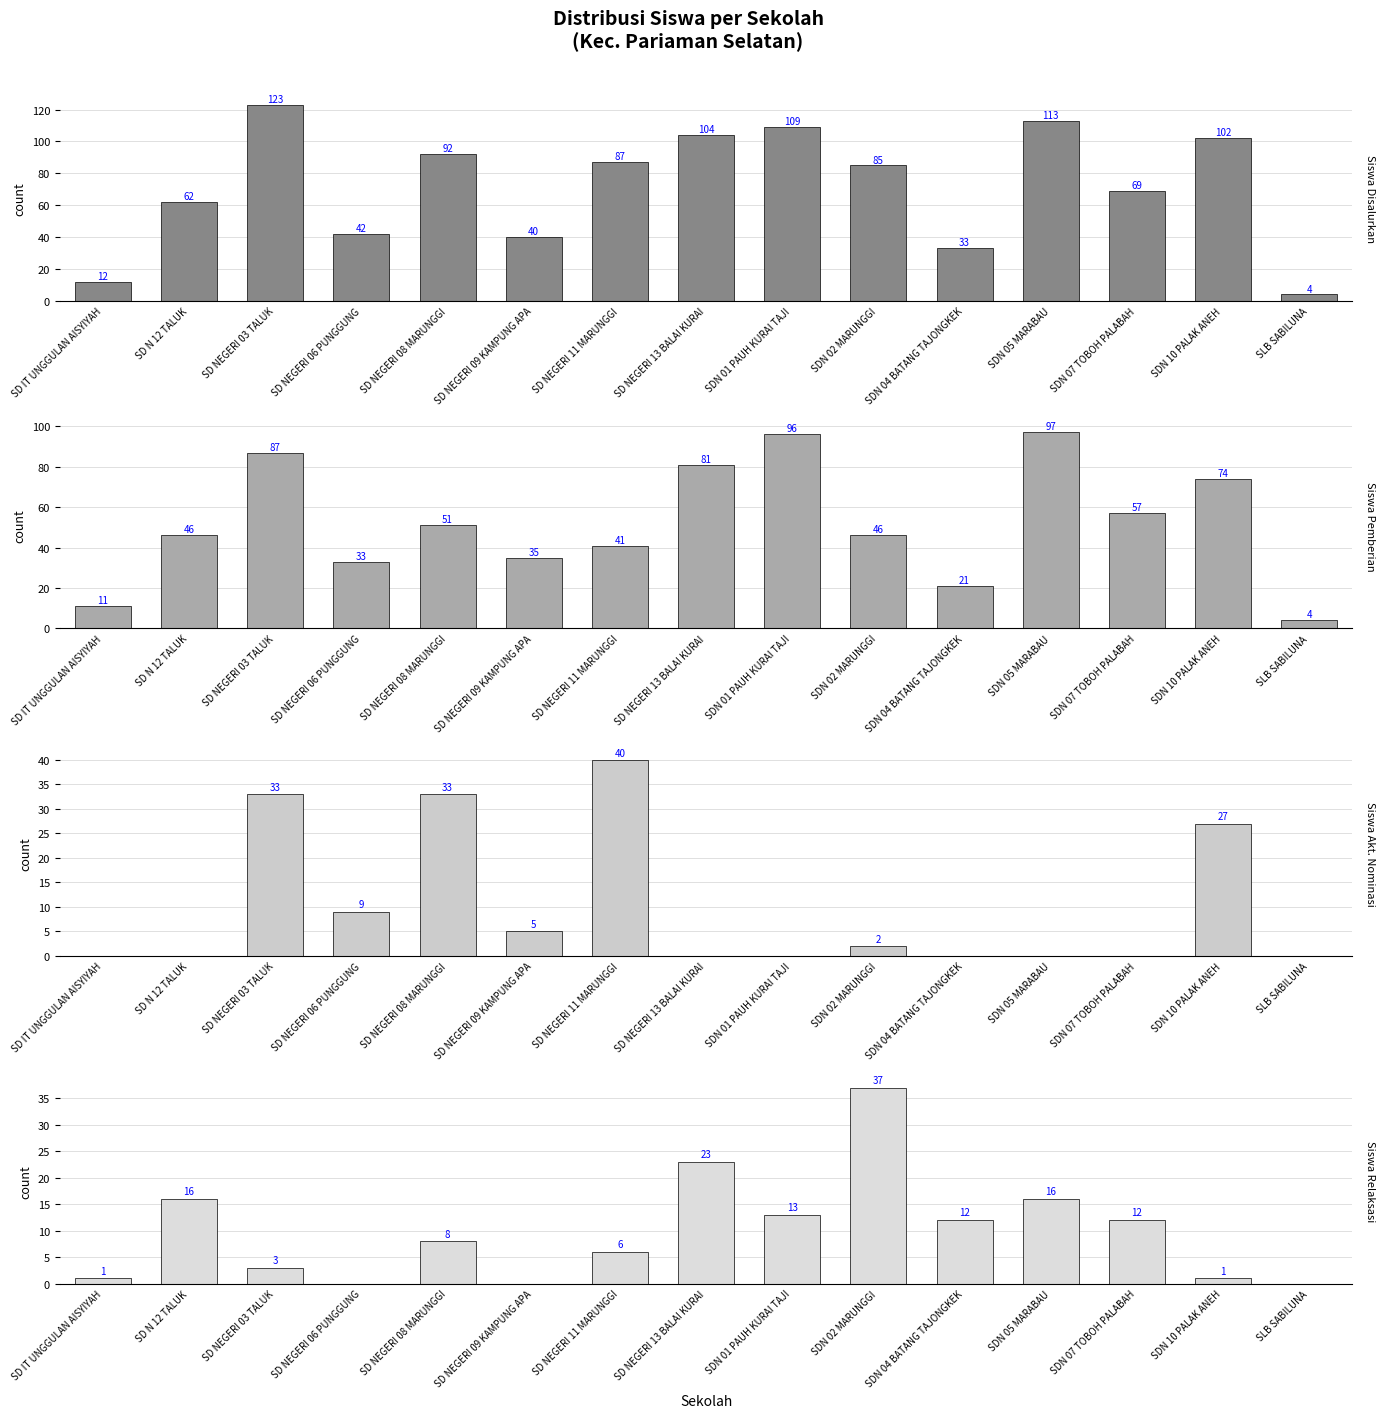

Which series changed the most between SD NEGERI 09 KAMPUNG APA and SLB SABILUNA?

Siswa Disalurkan